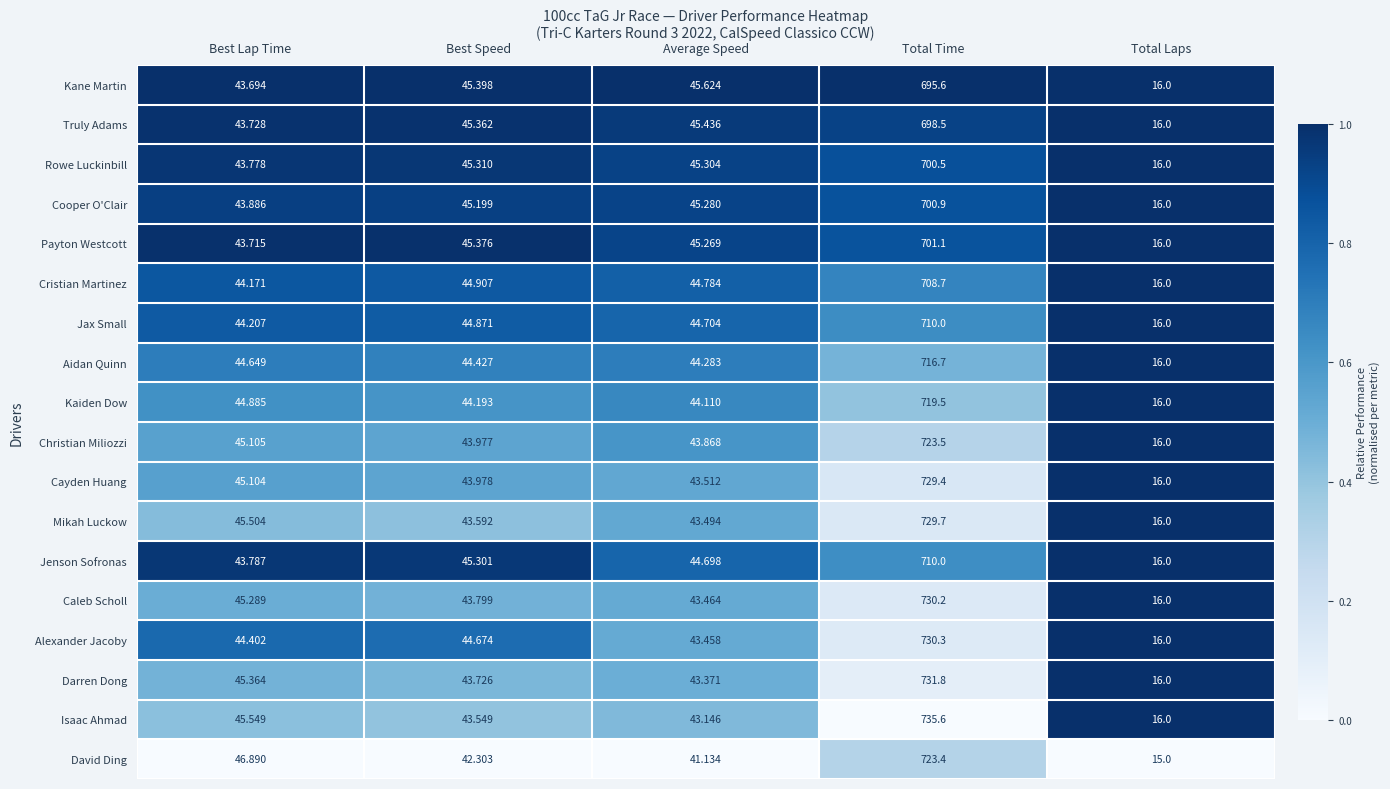

Which series has the widest spread of values?

Isaac Ahmad